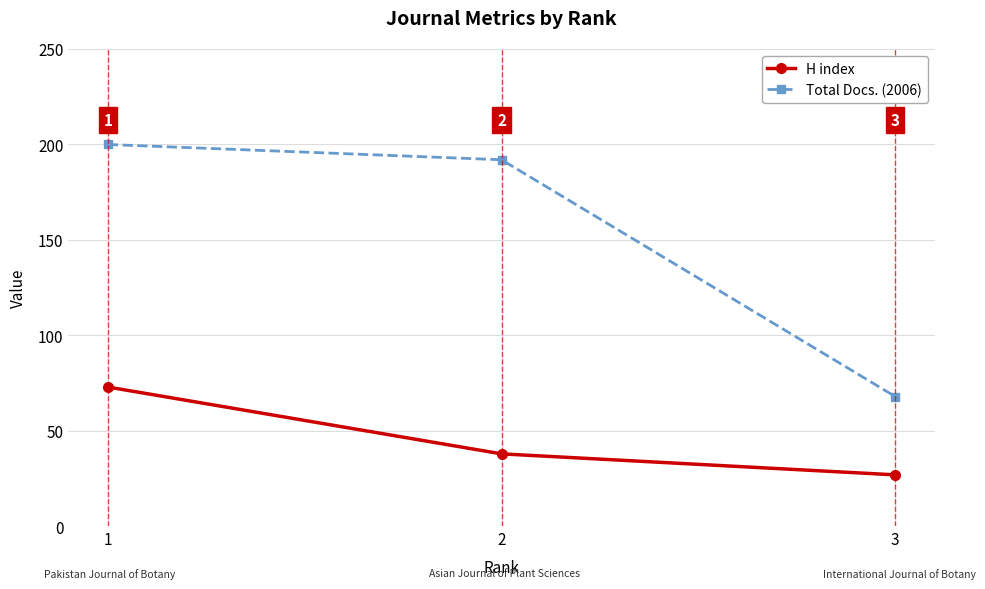

Between 1 and 3, which series saw the biggest shift?

Total Docs. (2006)